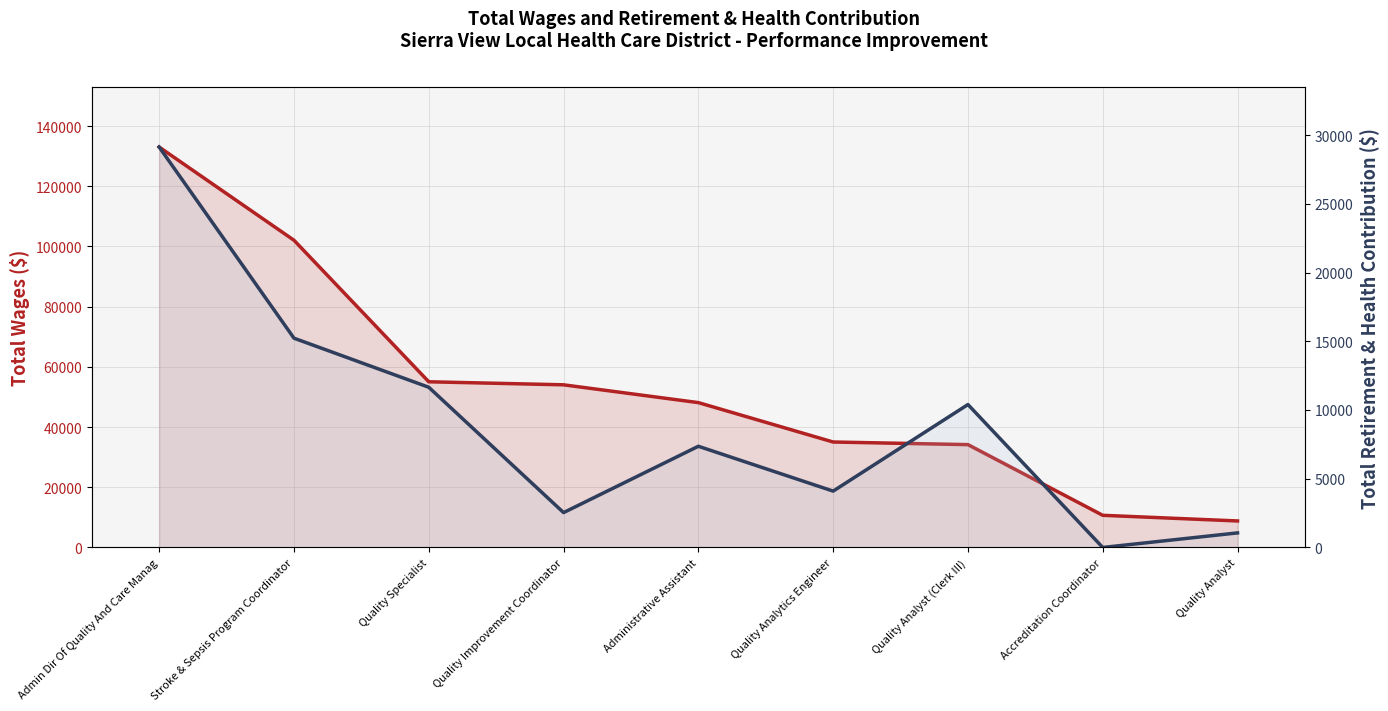

What is the difference between the second highest and second lowest values in the Total Retirement & Health Contribution series?

14163